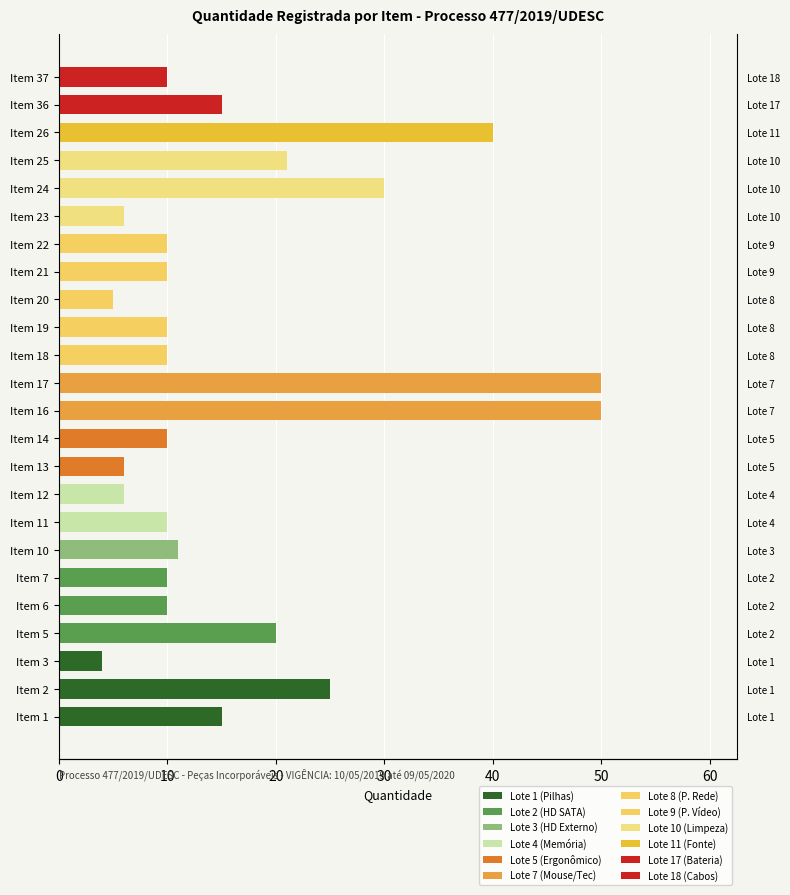

Which label corresponds to the smallest value in the chart?

Item 3